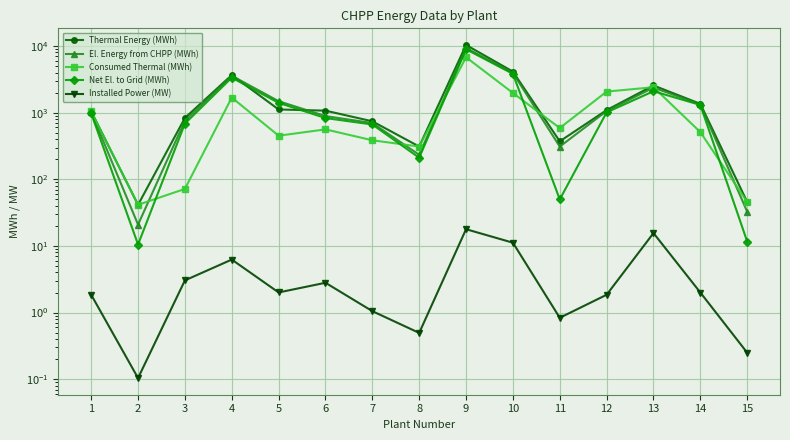

Is this an area chart (filled region under the line)?

No